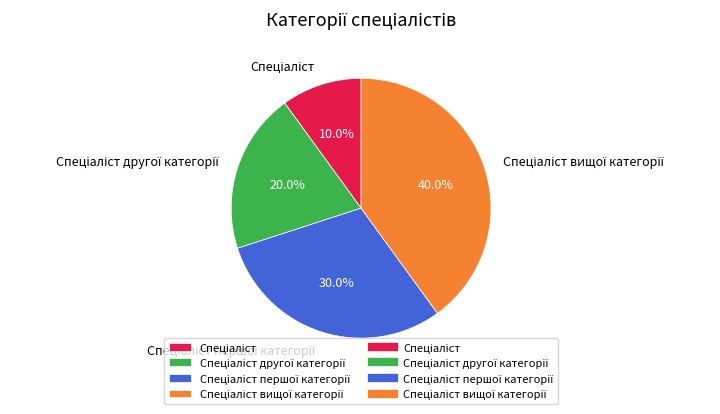

Is there any slice that represents more than half of the pie?

No